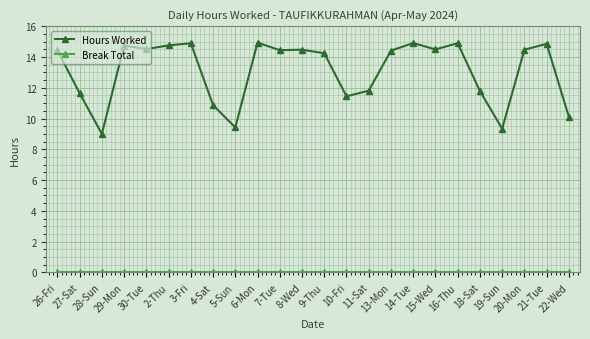

How many lines are shown in the chart?

2